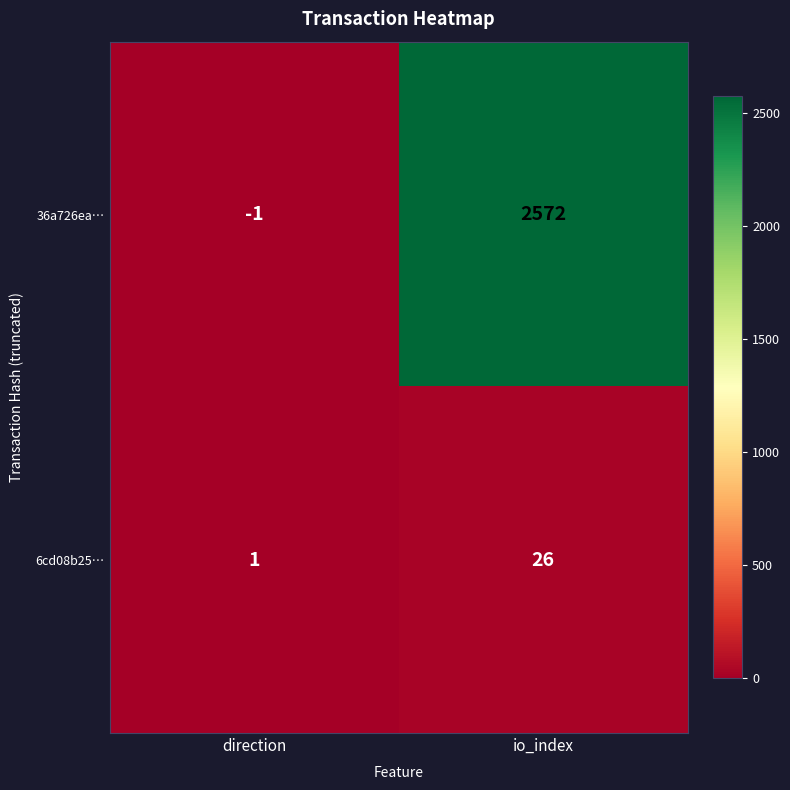

Is it true that 6cd08b25… equals 34 at io_index?

False